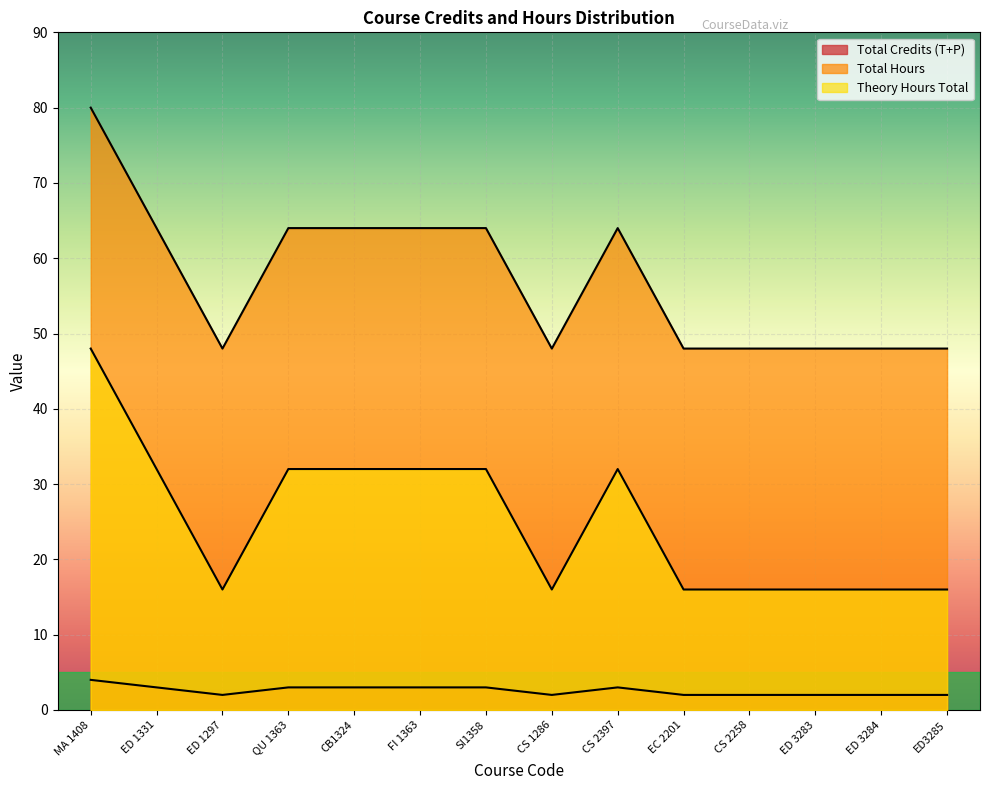

What position from the left is ED 1297?

3